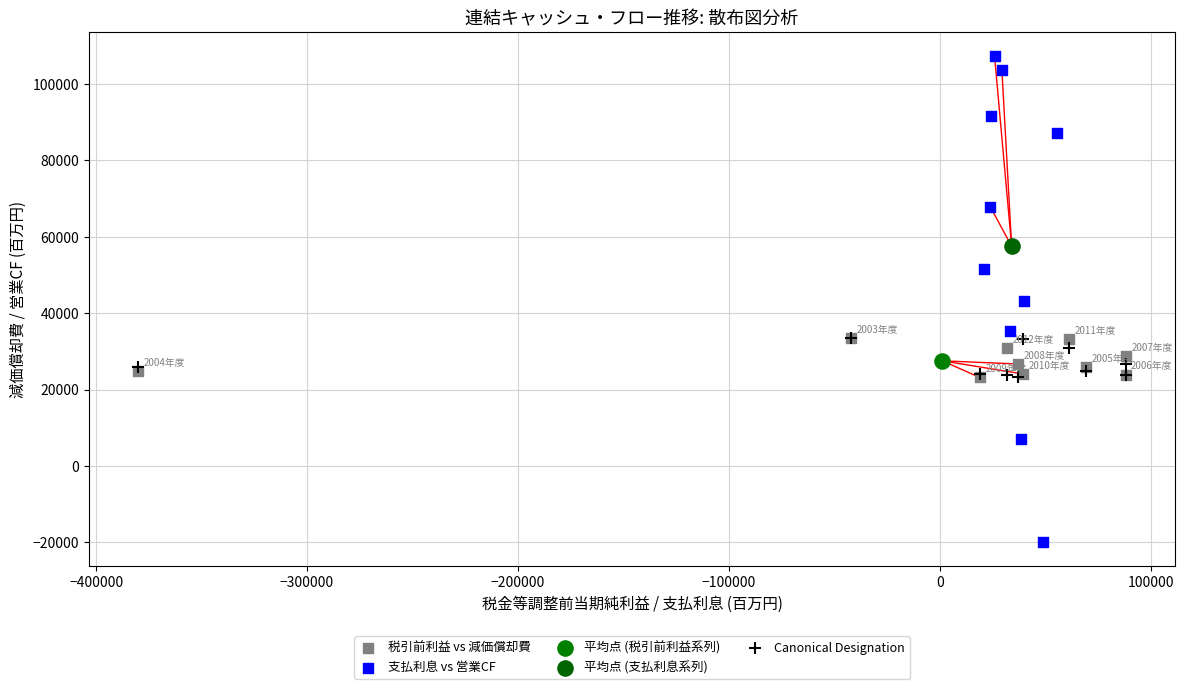

What are all the series names shown in the legend?

税引前利益 vs 減価償却費, 支払利息 vs 営業CF, 平均点 (税引前利益系列), 平均点 (支払利息系列), Canonical Designation